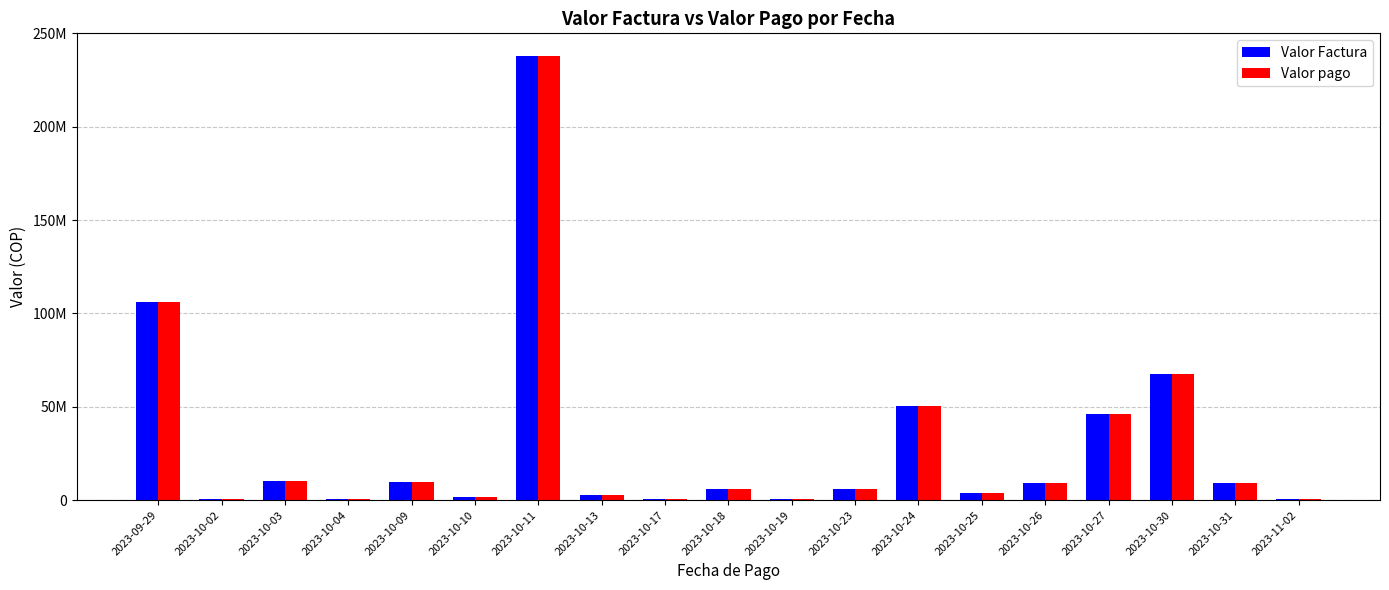

What are all the series names shown in the legend?

Valor Factura, Valor pago